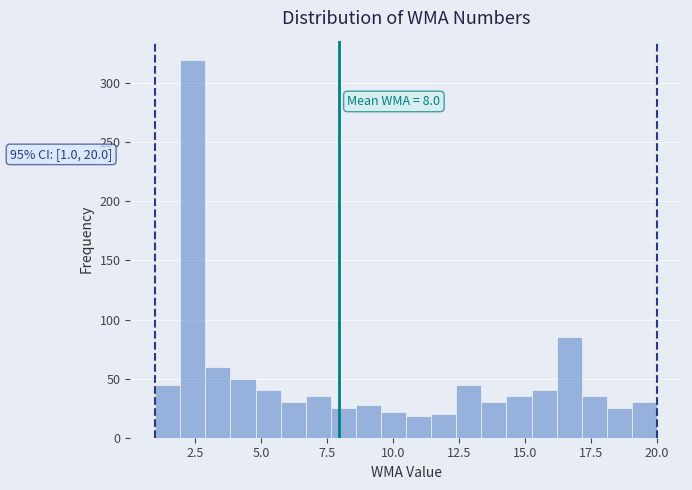

Read against the x-axis, roughly where is the centre of the tallest bar?

2.5